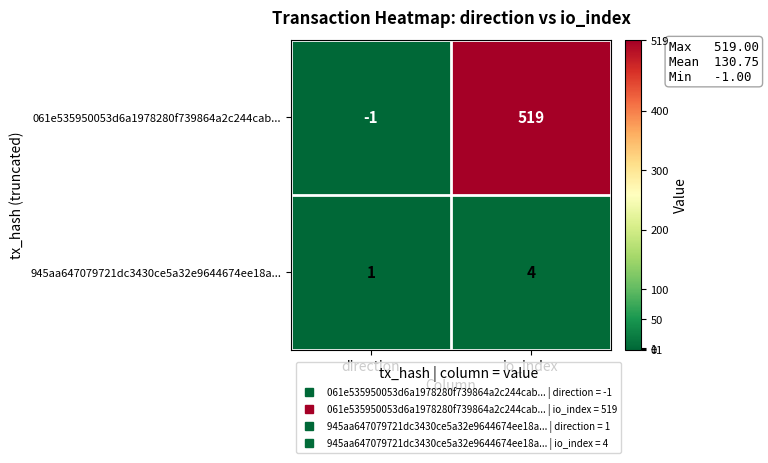

How many negative values does the 061e535950053d6a1978280f739864a2c244cab... series have?

1